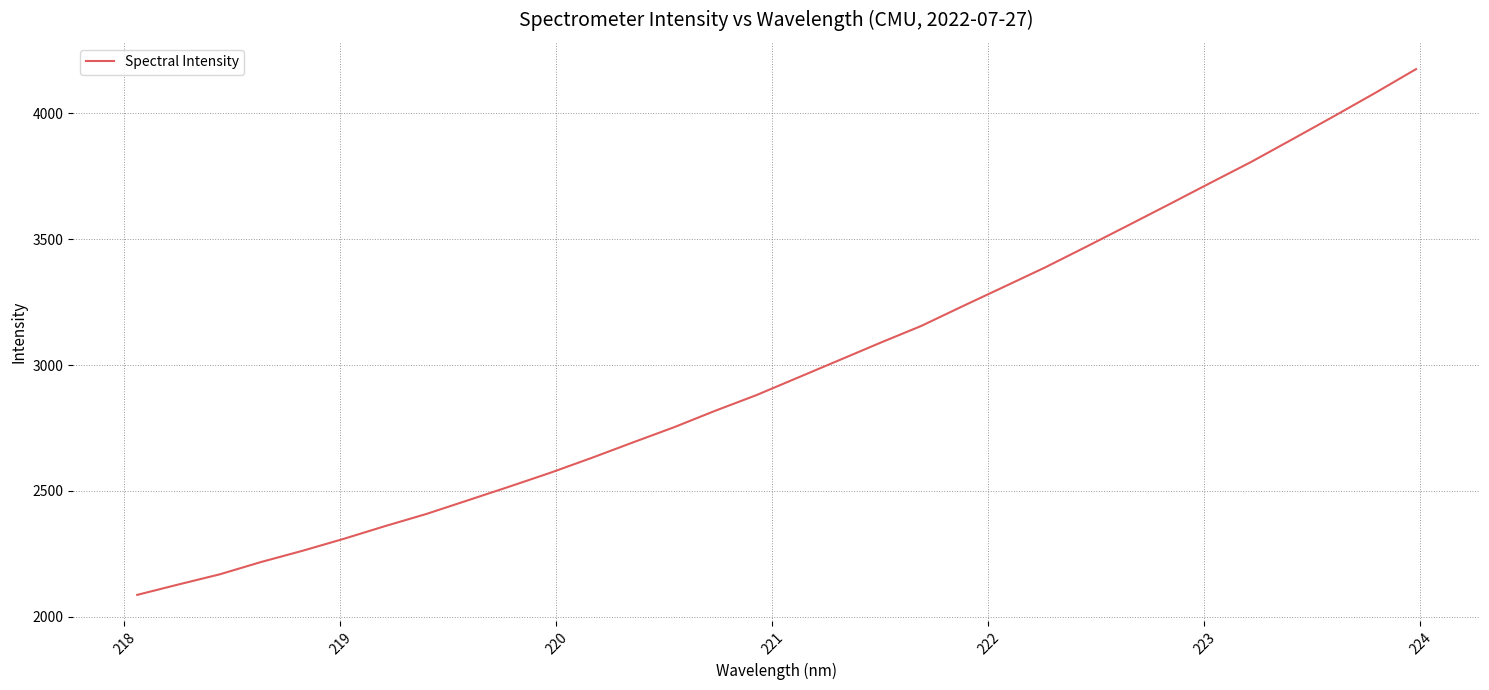

What is the smallest value displayed?

2086.9